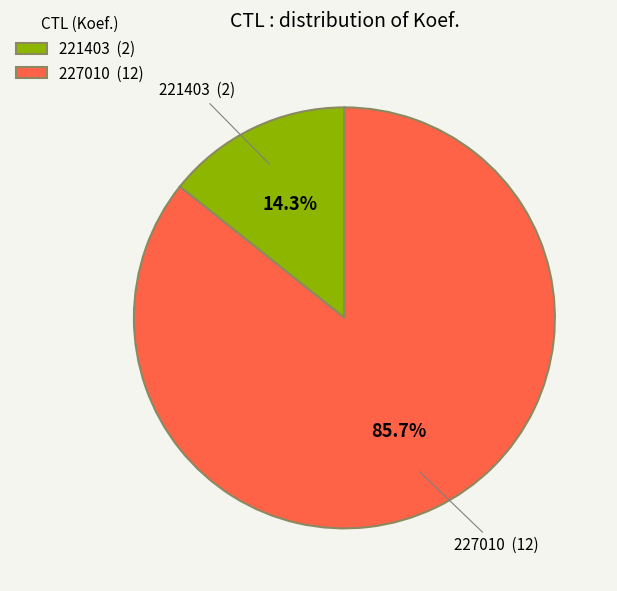

Does 227010 represent more than half of the total?

Yes